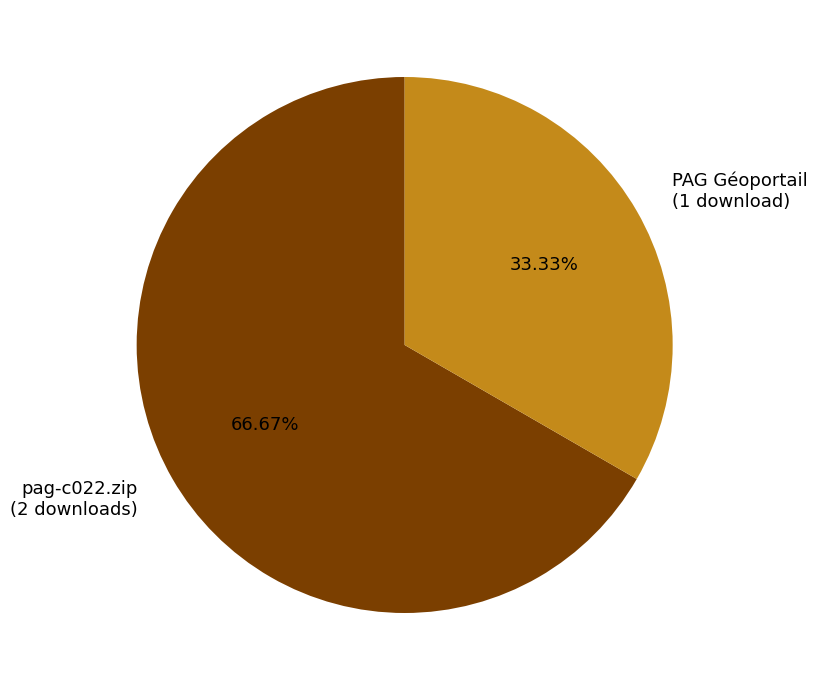

Which has a higher value, PAG Géoportail (1 download) or pag-c022.zip (2 downloads)?

pag-c022.zip (2 downloads)